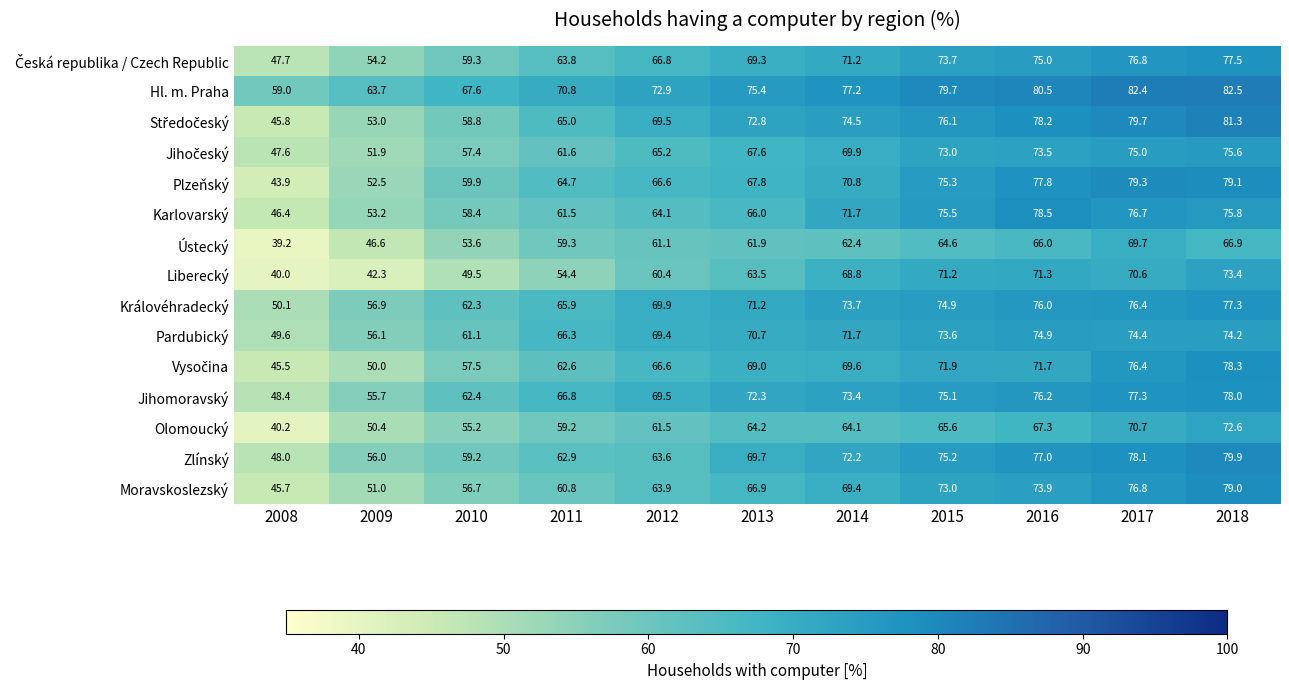

What is the spread (max minus min) of values at 2008?

19.8